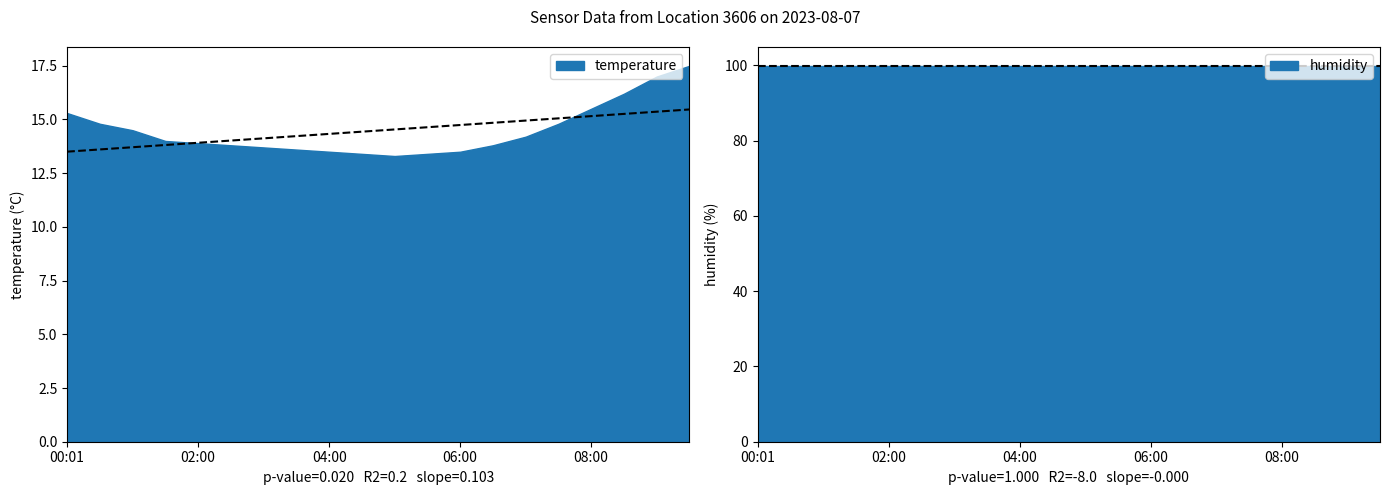

Which category has the lowest value in the temperature series?

05:00